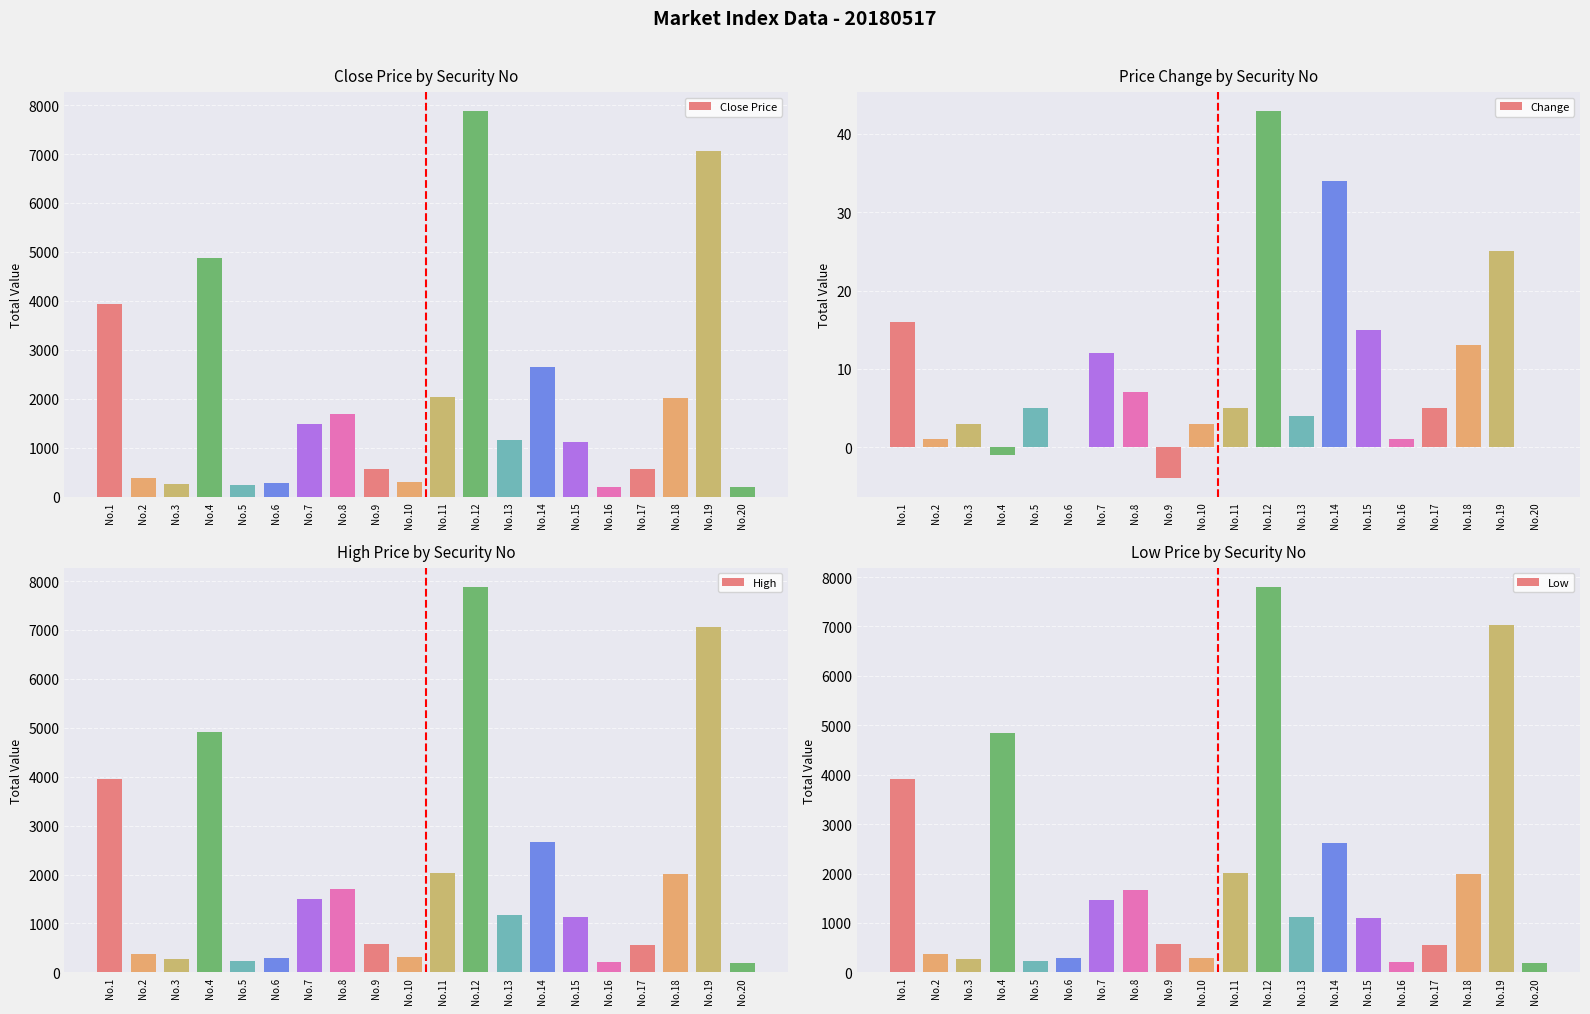

Where is Close Price nearest to the value 4033?

No.1